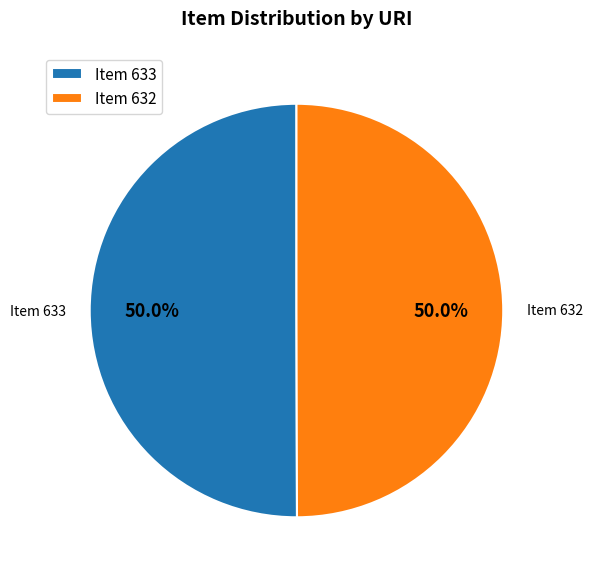

What percentage is NOT represented by Item 633?

50.0%